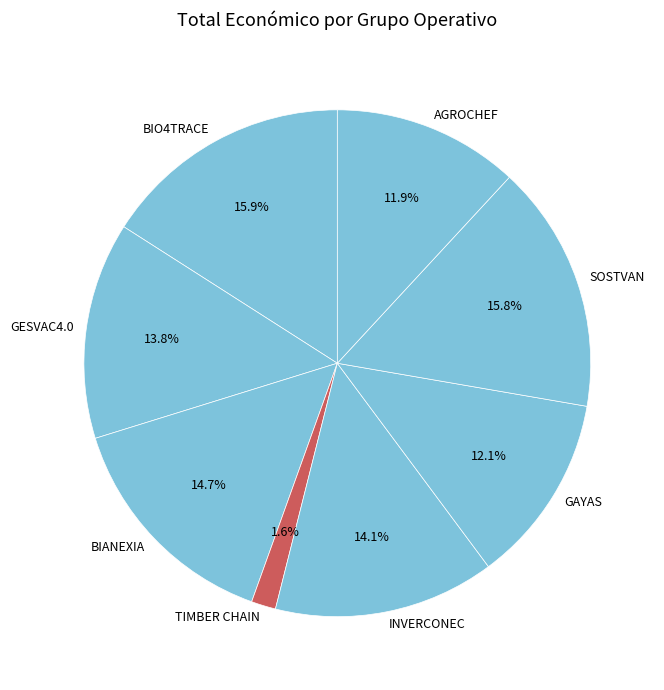

Is BIO4TRACE the majority of the pie?

No